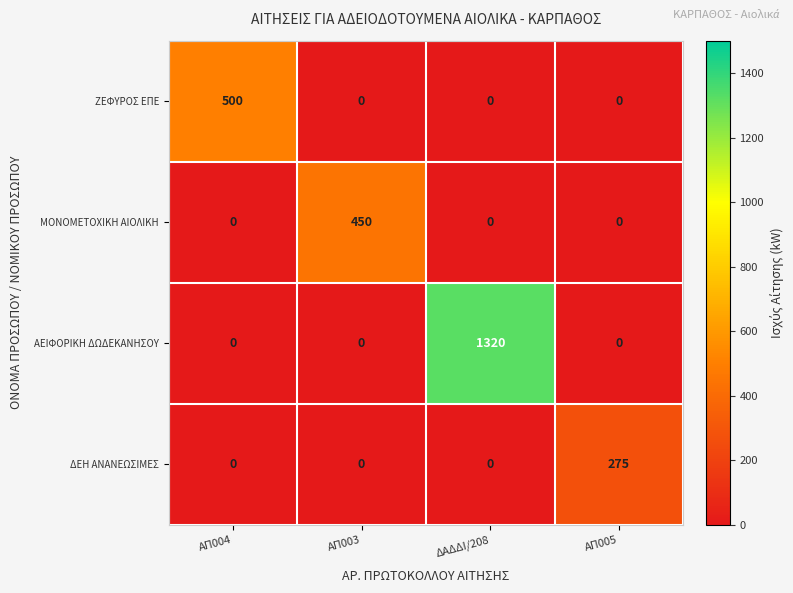

Which series has the widest spread of values?

ΑΕΙΦΟΡΙΚΗ ΔΩΔΕΚΑΝΗΣΟΥ